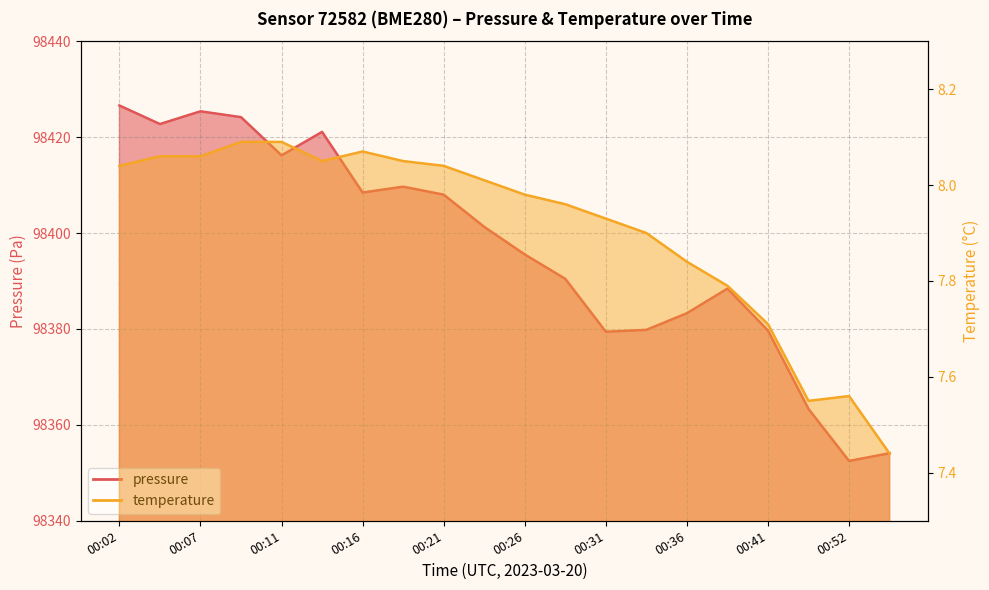

True or false: pressure has more than 1 interior local peaks.

True